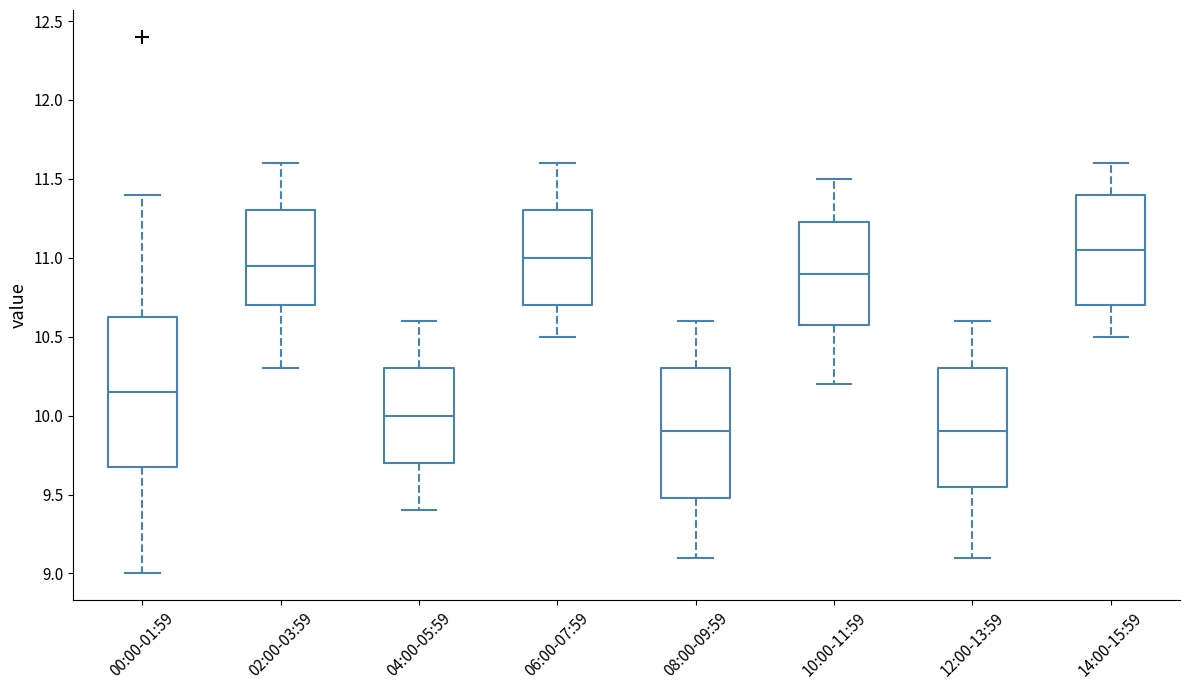

Where does the upper whisker of the box for 14:00-15:59 end on the y-axis? The values are not printed on the chart, so give them approximately, as read against the axis.

11.60